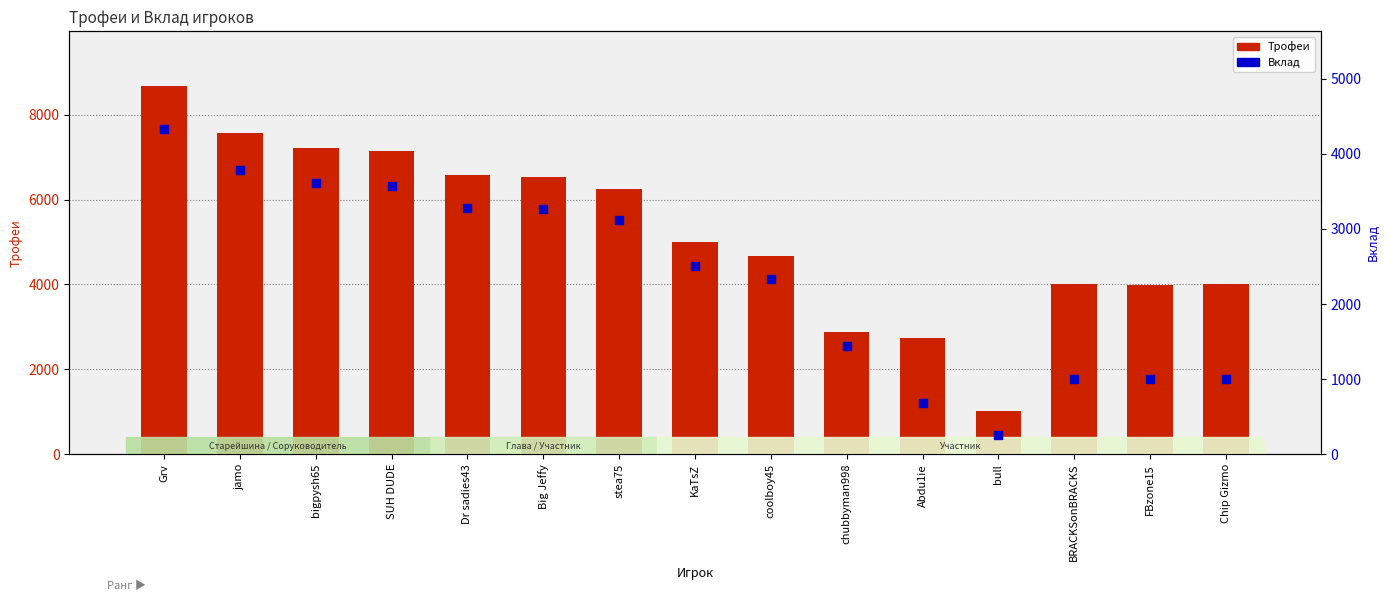

At how many categories does at least one series exceed 4520?

9